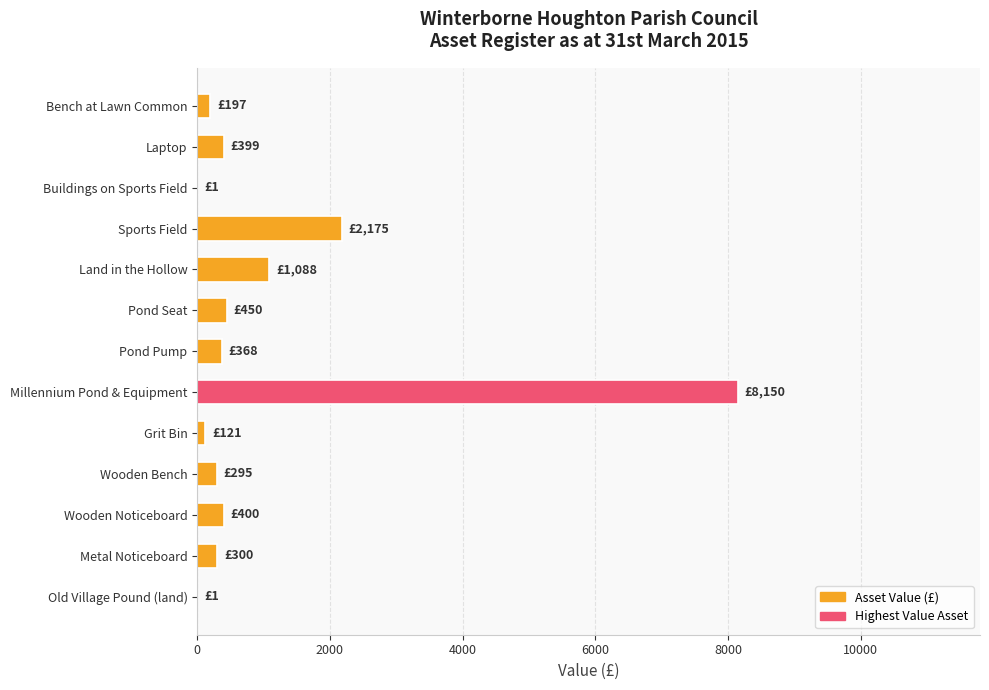

Where is the data nearest to the value 4075?

Sports Field